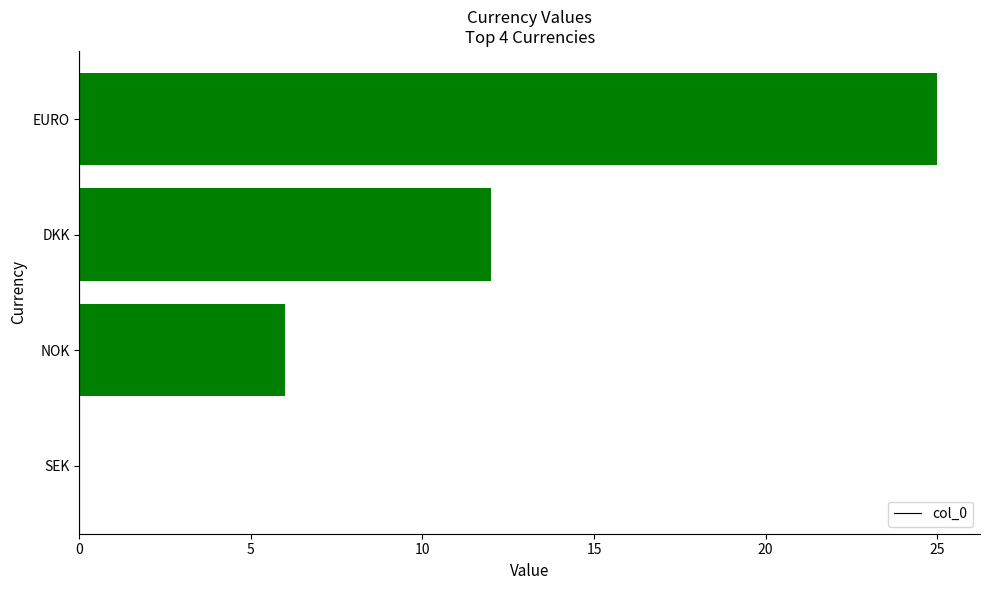

What is the sum of all values?

43